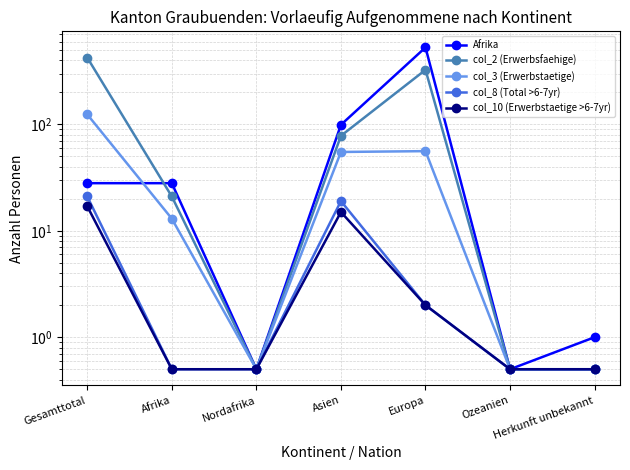

Where is Afrika nearest to the value 264?

Asien